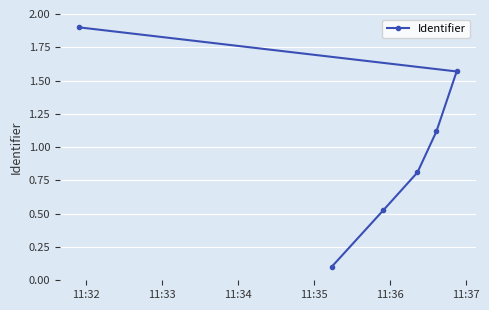

Is this an area chart (filled region under the line)?

No